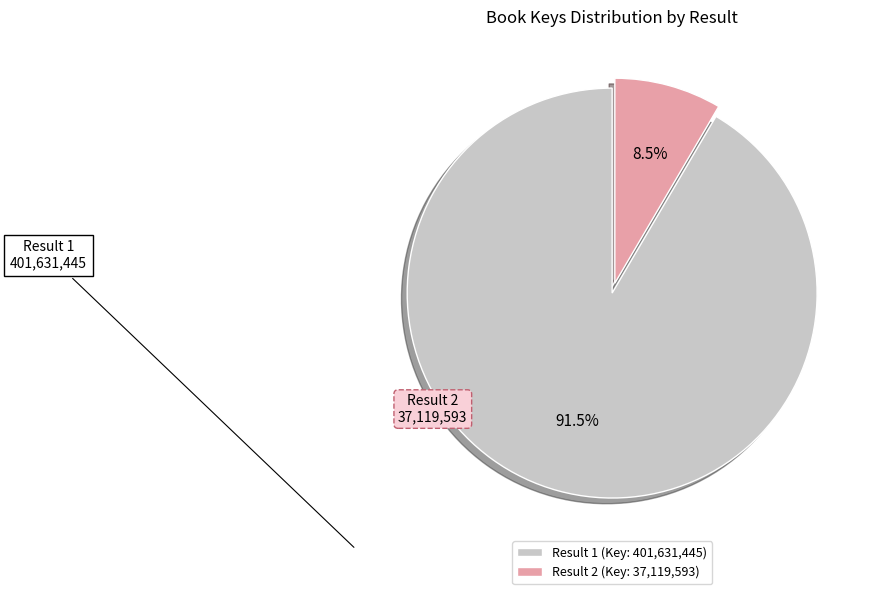

Is there any slice that represents more than half of the pie?

Yes